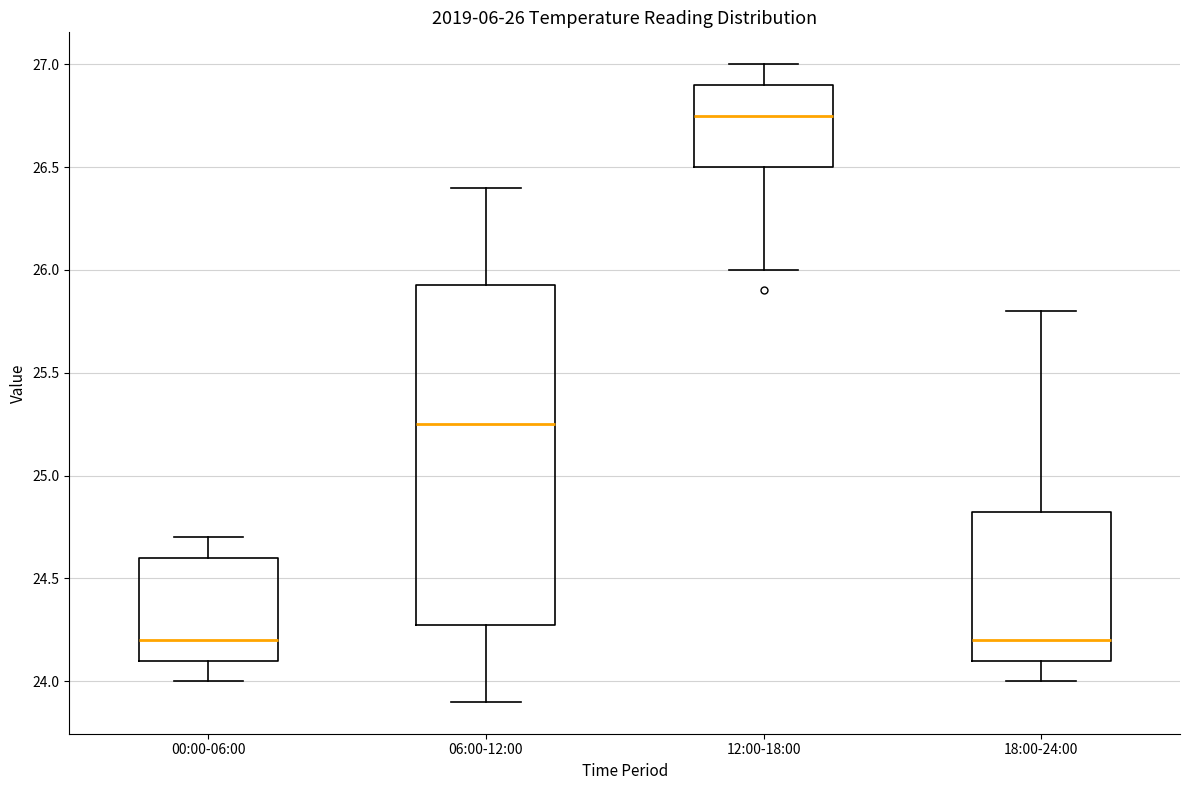

Which box is the tallest, from its lower edge to its upper edge?

06:00-12:00